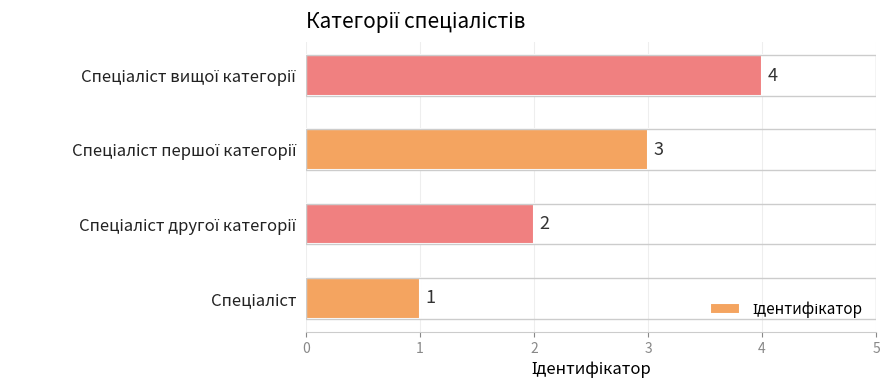

What is the sum of all values?

10